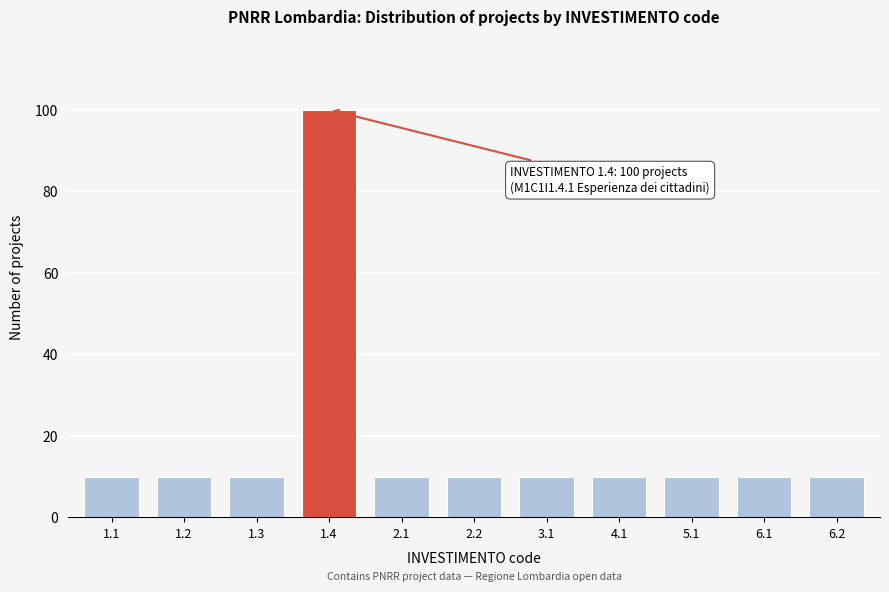

Reading right to left, extract all data points from this chart.

10	10	10	10	10	10	10	100	10	10	10